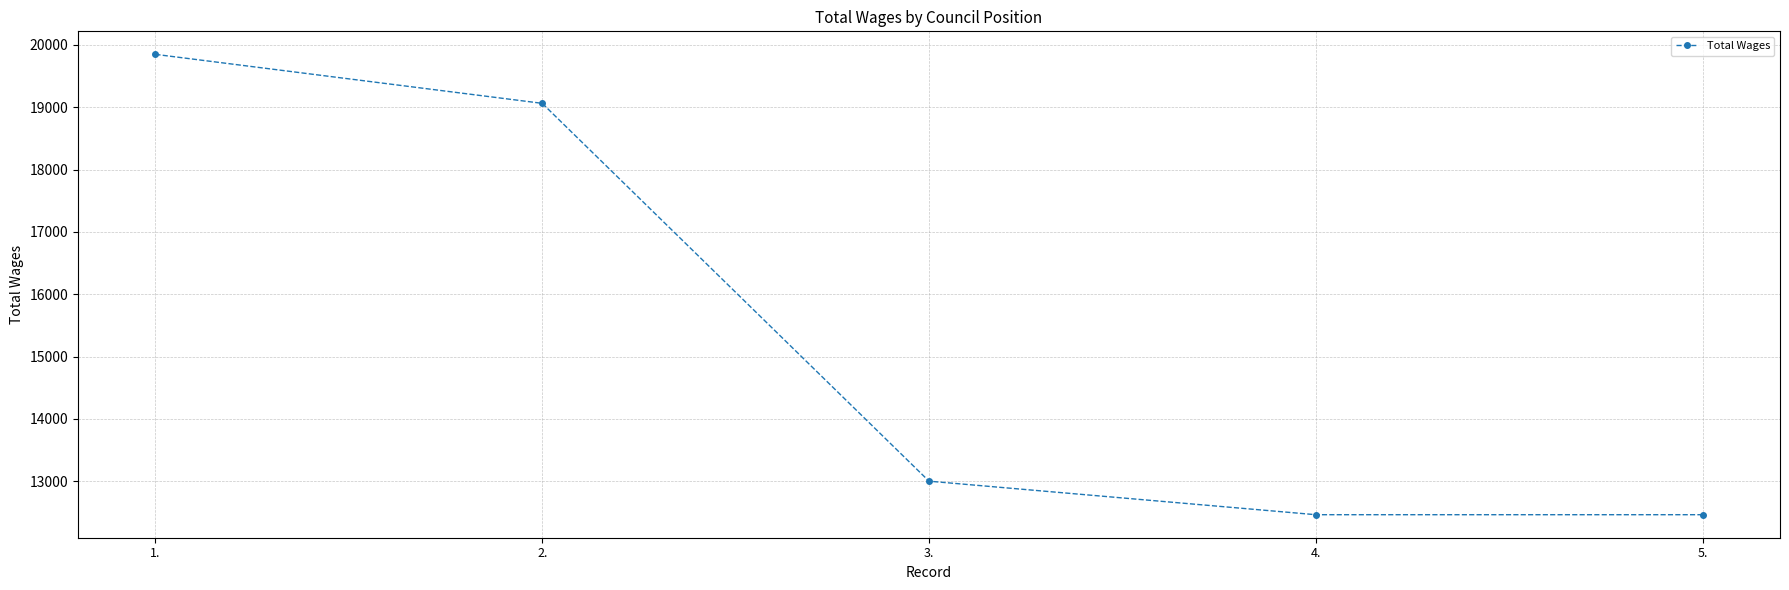

What is the greatest value displayed?

19848